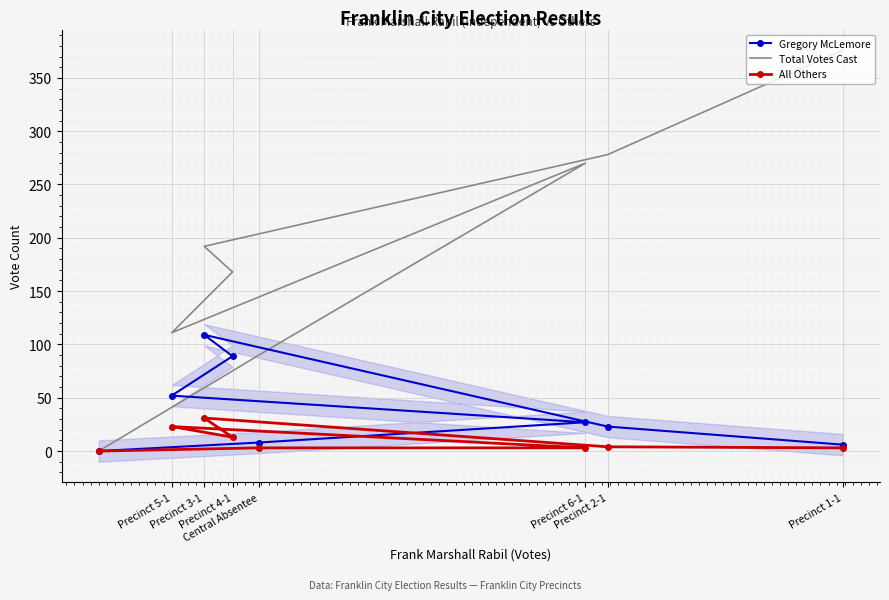

What is the sum of the All Others values at Precinct 3-1 and Precinct 2-1?

35